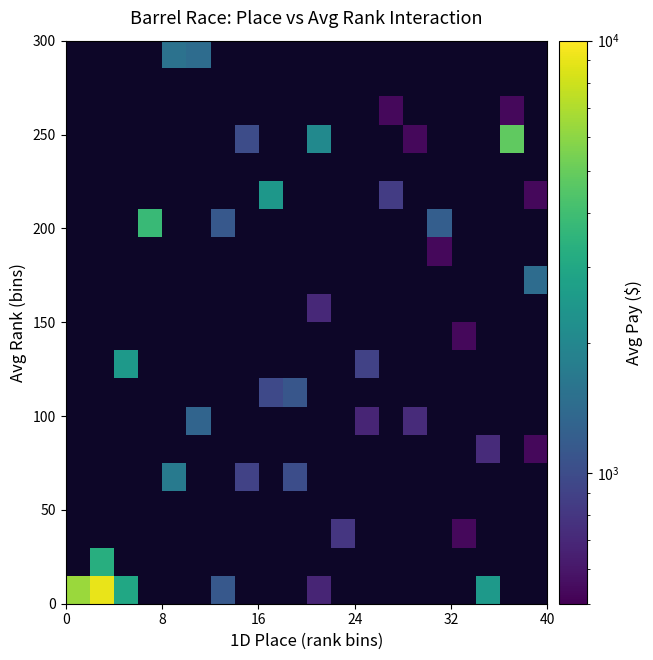

What is the smallest value displayed?

536.0